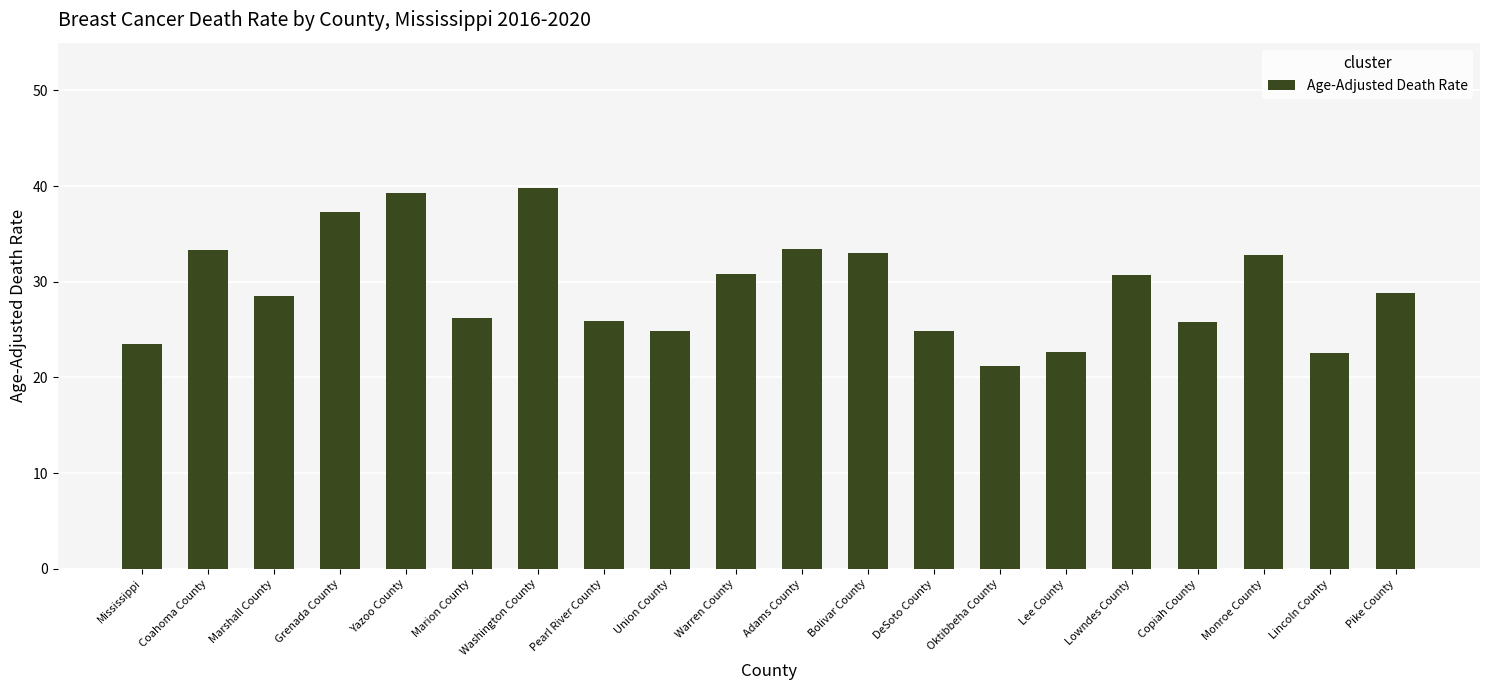

What is the label of the 14th bar from the left?

Oktibbeha County